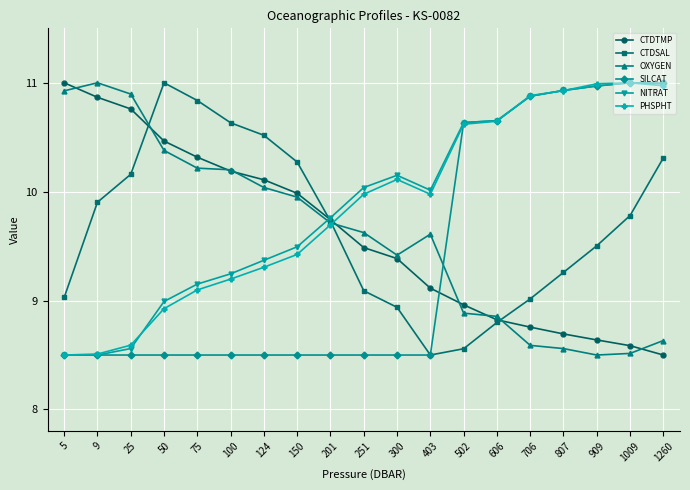

Between which two adjacent categories do OXYGEN and CTDSAL first intersect?

25 and 50